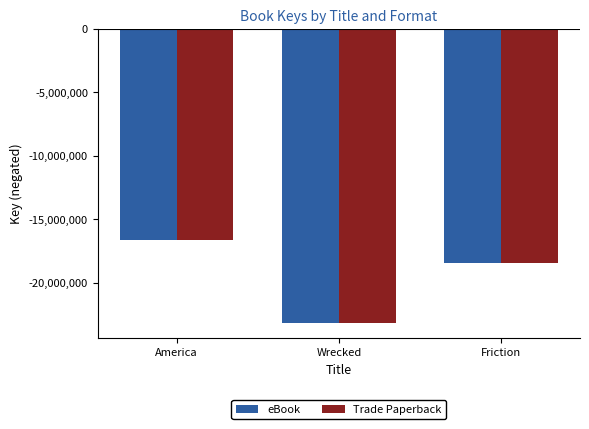

Read the Trade Paperback value at Wrecked.

-23200245